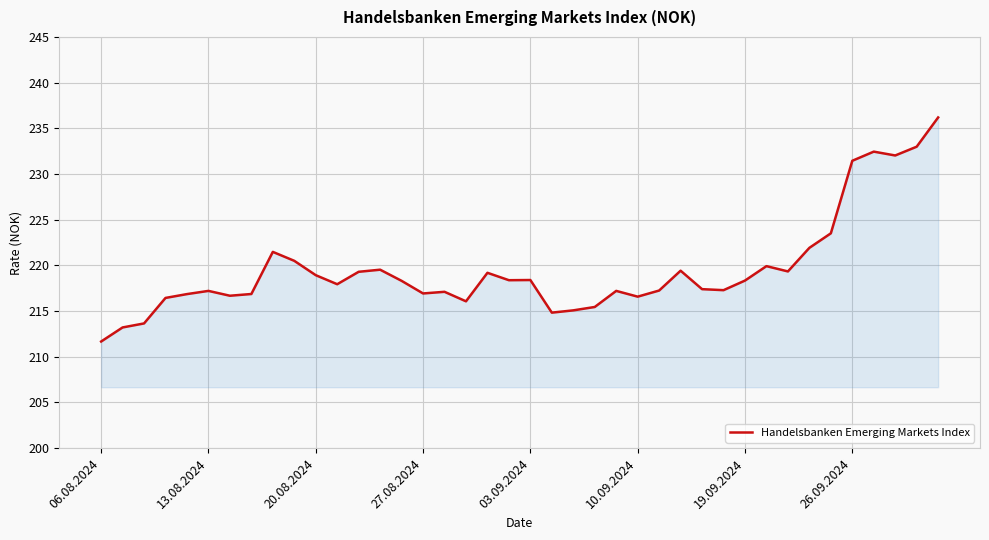

What is the difference between the maximum and minimum values?

24.5